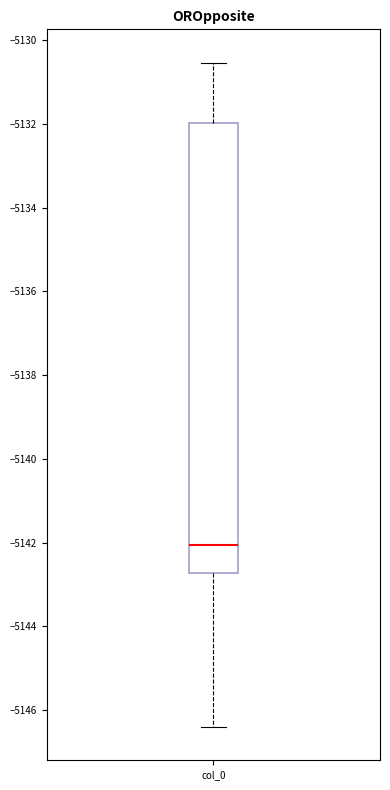

Transcribe this box plot: give where the median line is, the range the box spans, and where the two whiskers end, as read against the y-axis. The values are not printed on the chart, so give them approximately, as read against the axis.

median -5142.0, box -5142.8 to -5132.0, whiskers -5146.4 to -5130.6